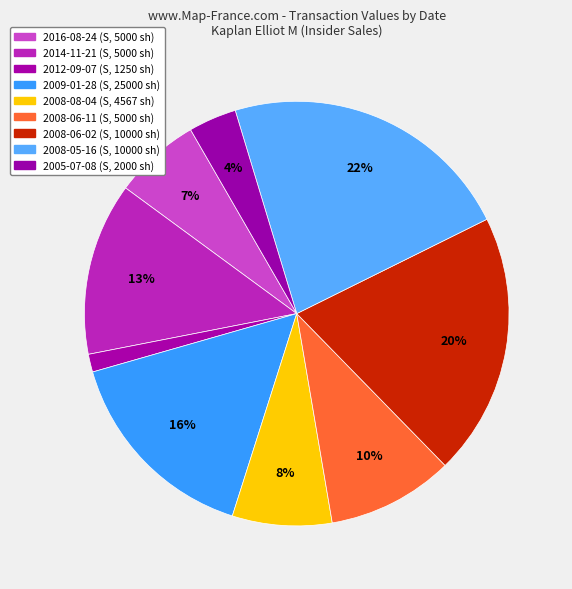

Which category has the smallest portion of the pie?

2012-09-07